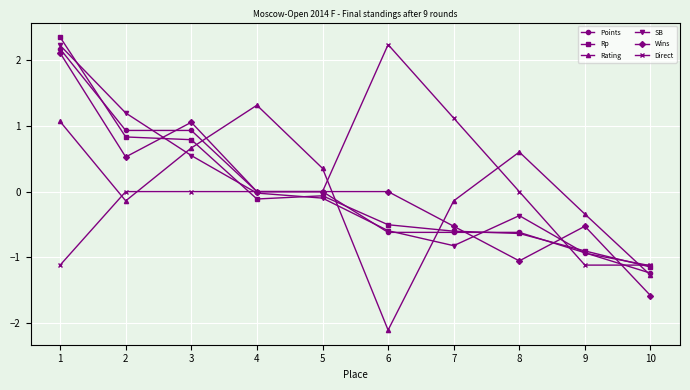

What is the value of the Points point at the 6th from the left?

-0.6